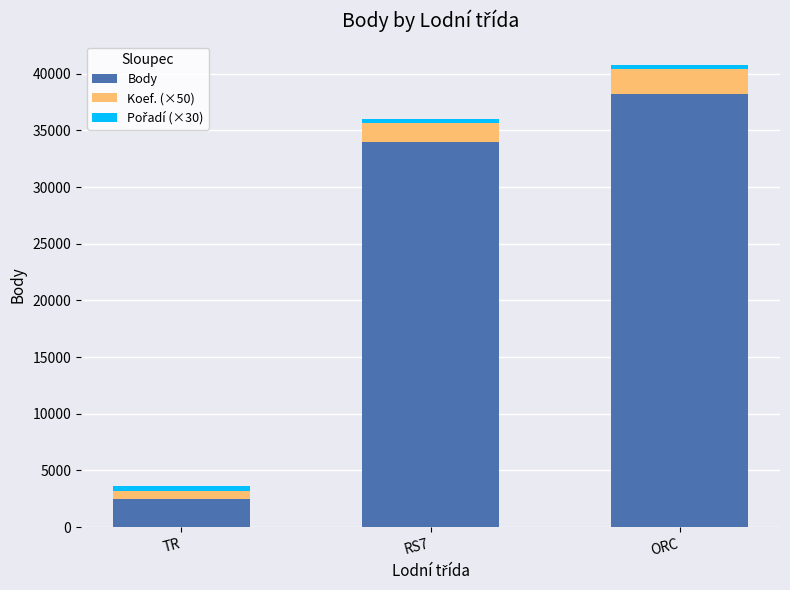

Which category has the lowest value in the Body series?

TR